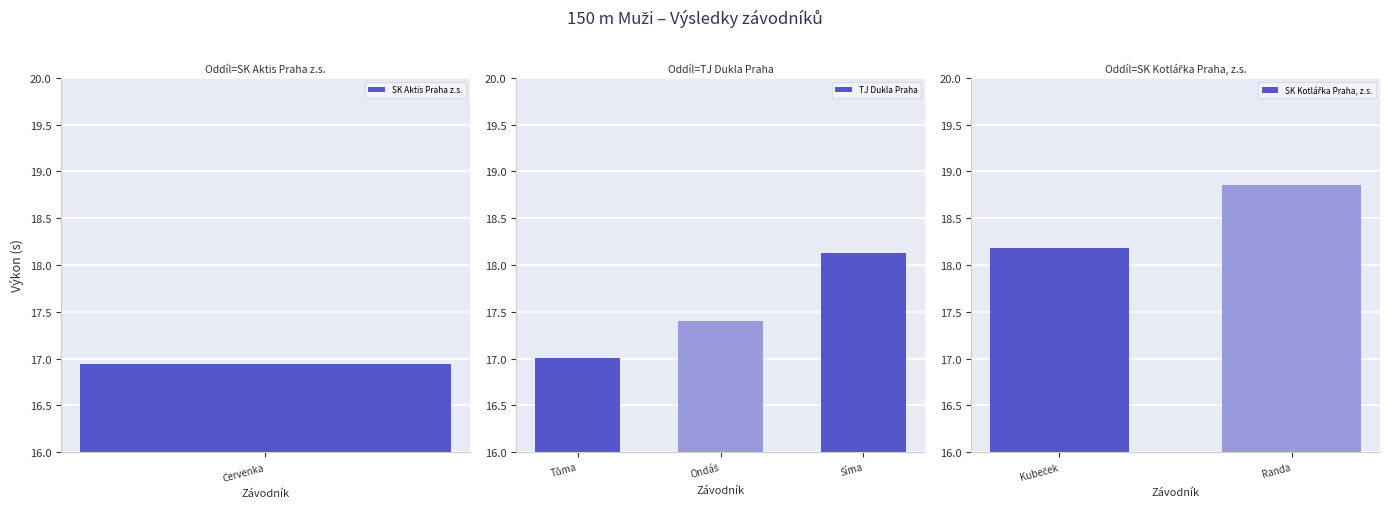

How many values are below 18?

3